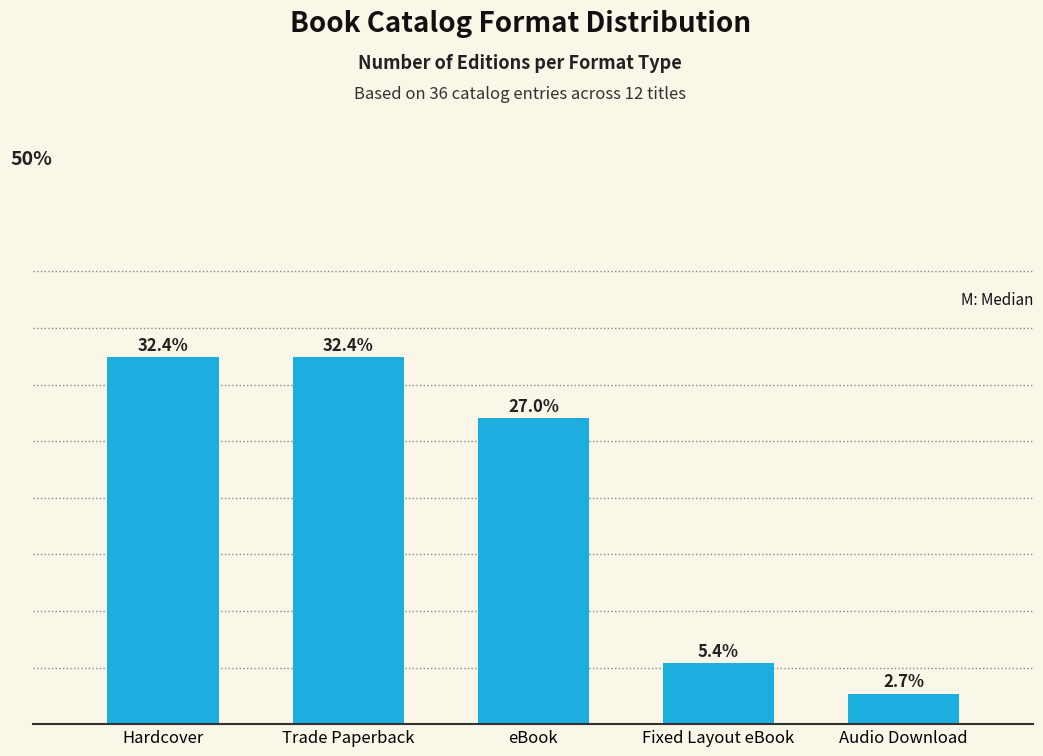

What is the label of the 3rd bar from the left?

eBook